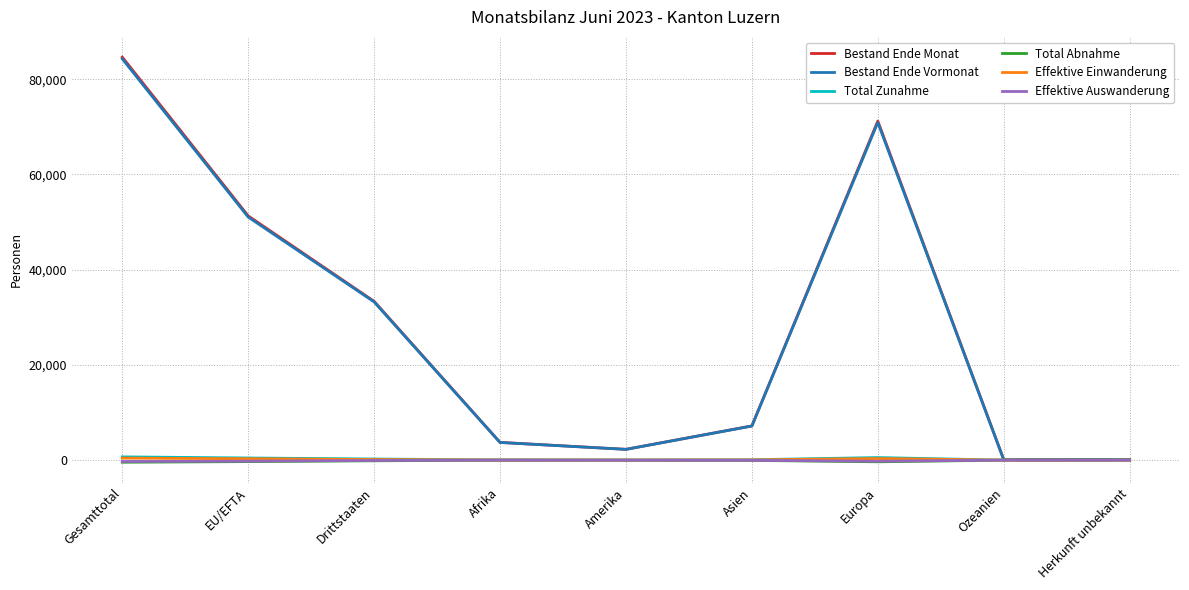

Is this an area chart (filled region under the line)?

No